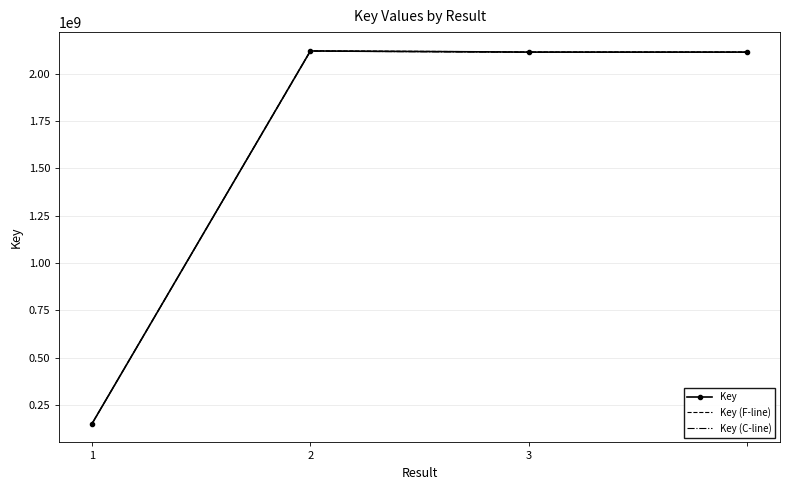

Rank the series by their average value, from lowest to highest.

Key (C-line), Key, Key (F-line)